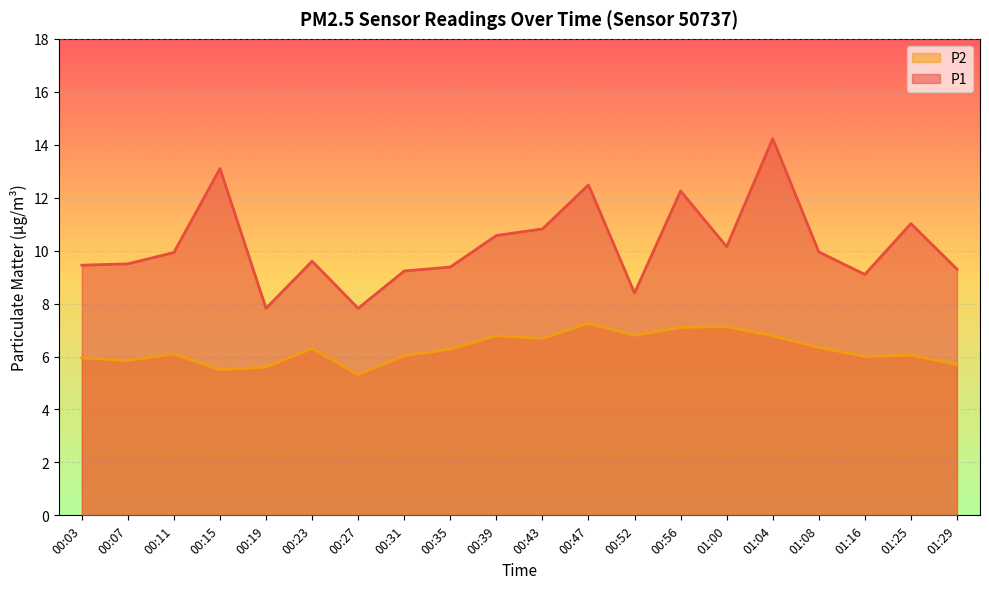

What value does the P2 series have at 01:25?

6.0